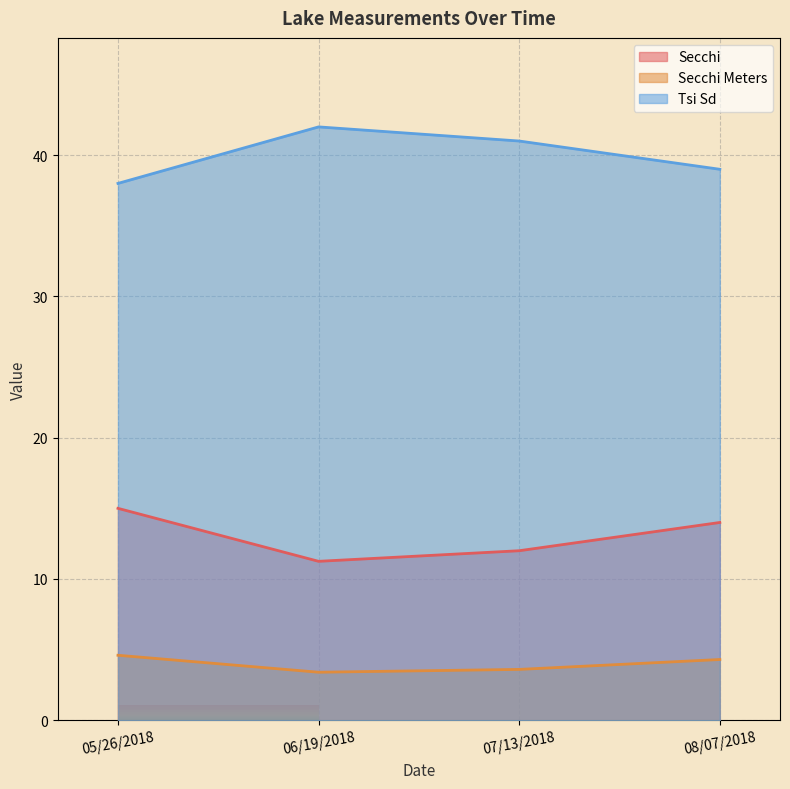

At which category does the chart reach its minimum across all series?

06/19/2018